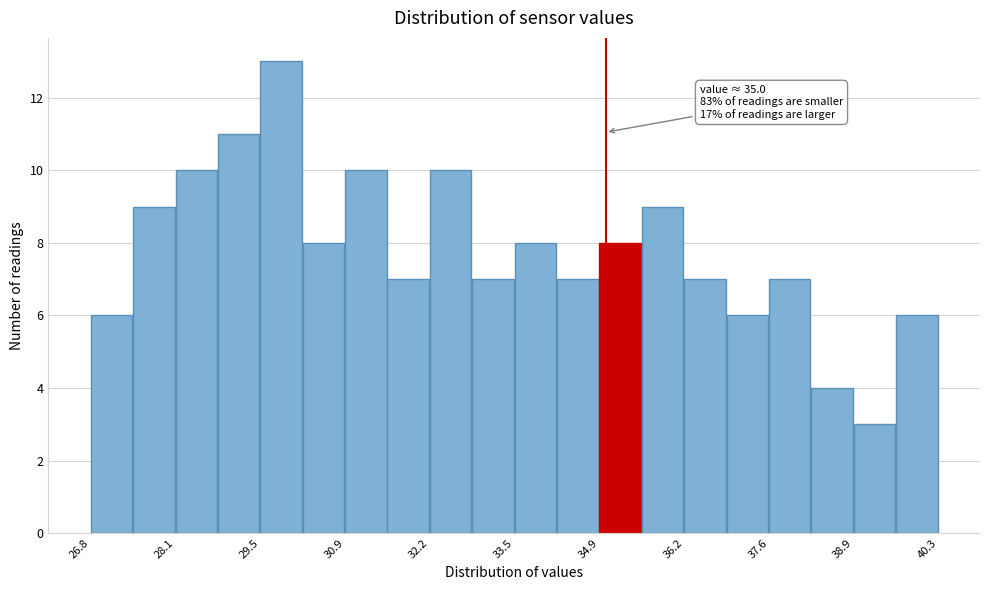

Read against the x-axis, roughly where is the centre of the tallest bar?

29.8